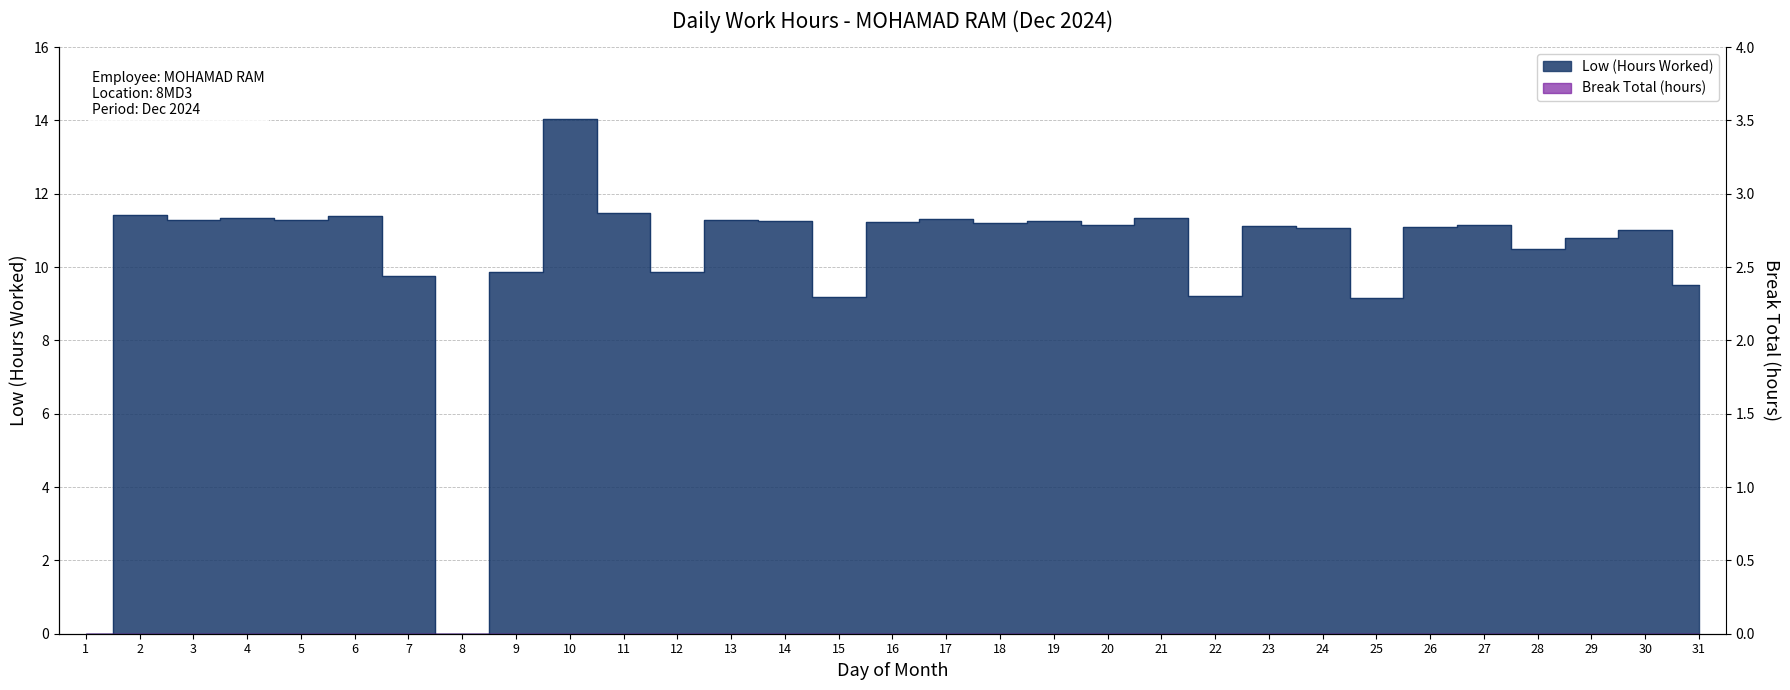

List the labels in order of value, largest first.

10, 11, 2, 6, 4, 21, 17, 3, 5, 13, 14, 19, 16, 18, 20, 27, 23, 26, 24, 30, 29, 28, 9, 12, 7, 31, 22, 15, 25, 1, 8